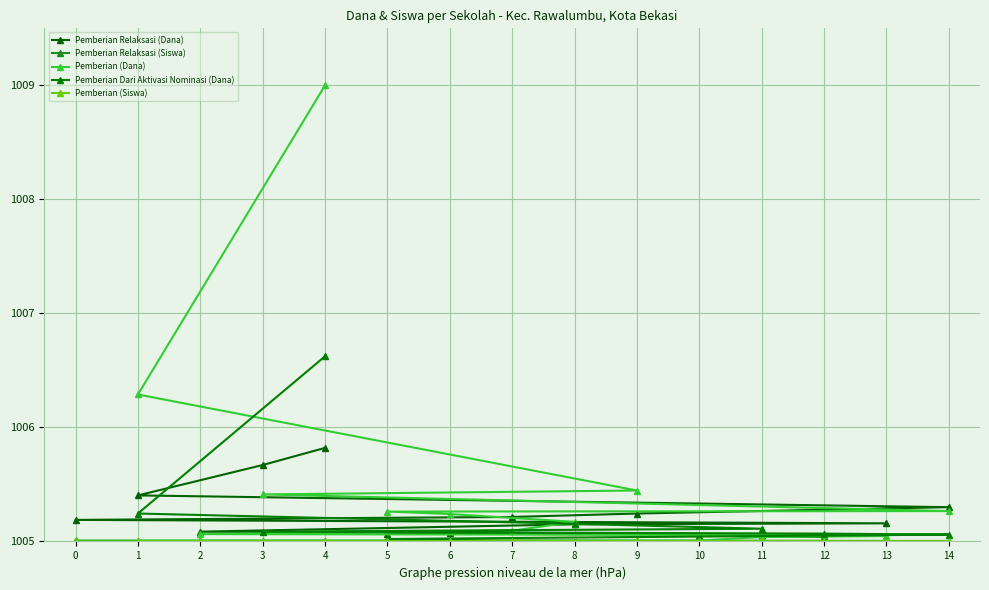

How many intersections are there between Pemberian Relaksasi (Siswa) and Pemberian (Siswa)?

1